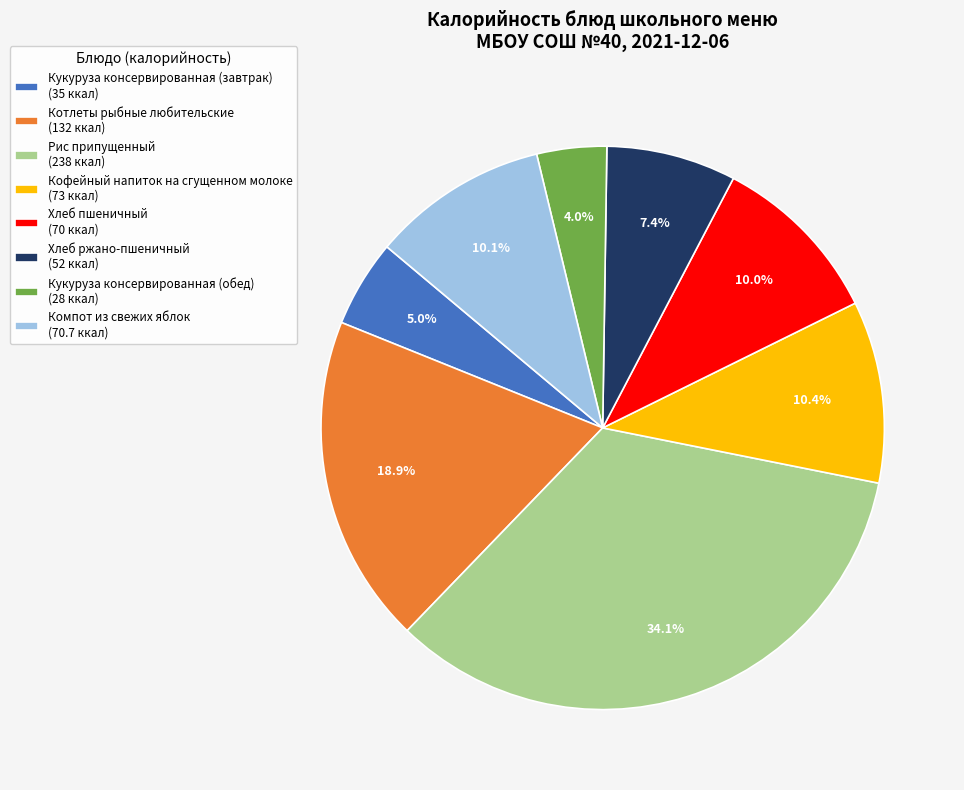

Which slice is the smallest?

Кукуруза консервированная (обед)